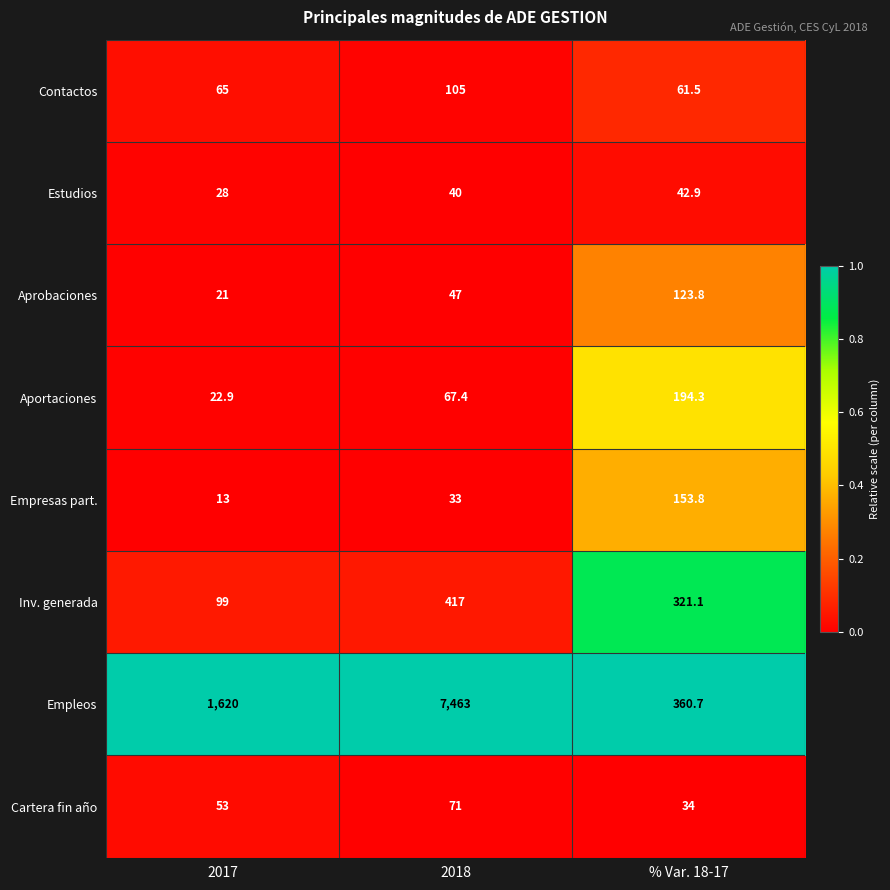

Reading left to right, list all the values displayed in this chart.

Contactos: 2017=65.0	2018=105.0	% Var. 18-17=61.5
Estudios: 2017=28.0	2018=40.0	% Var. 18-17=42.9
Aprobaciones: 2017=21.0	2018=47.0	% Var. 18-17=123.8
Aportaciones: 2017=22.9	2018=67.4	% Var. 18-17=194.3
Empresas part.: 2017=13.0	2018=33.0	% Var. 18-17=153.8
Inv. generada: 2017=99.0	2018=417.0	% Var. 18-17=321.1
Empleos: 2017=1620.0	2018=7463.0	% Var. 18-17=360.7
Cartera fin año: 2017=53.0	2018=71.0	% Var. 18-17=34.0